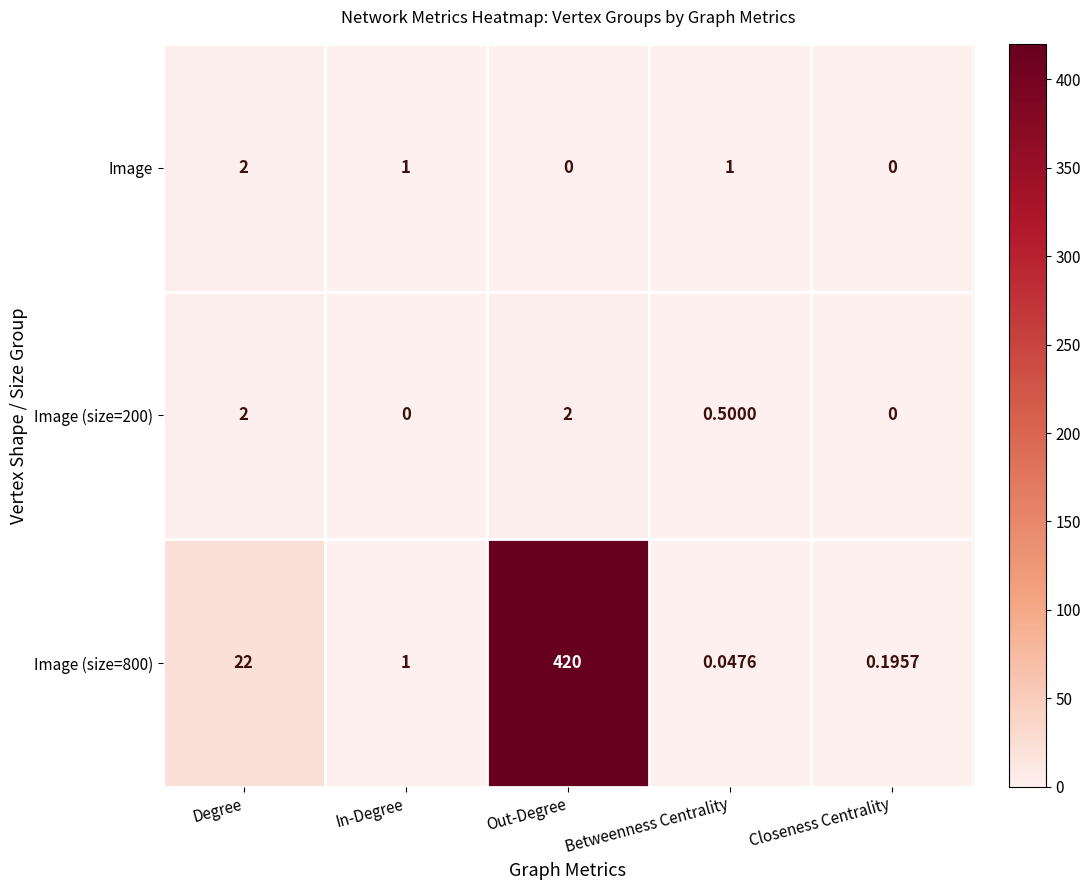

Where is Image (size=200) nearest to the value 1?

Betweenness Centrality